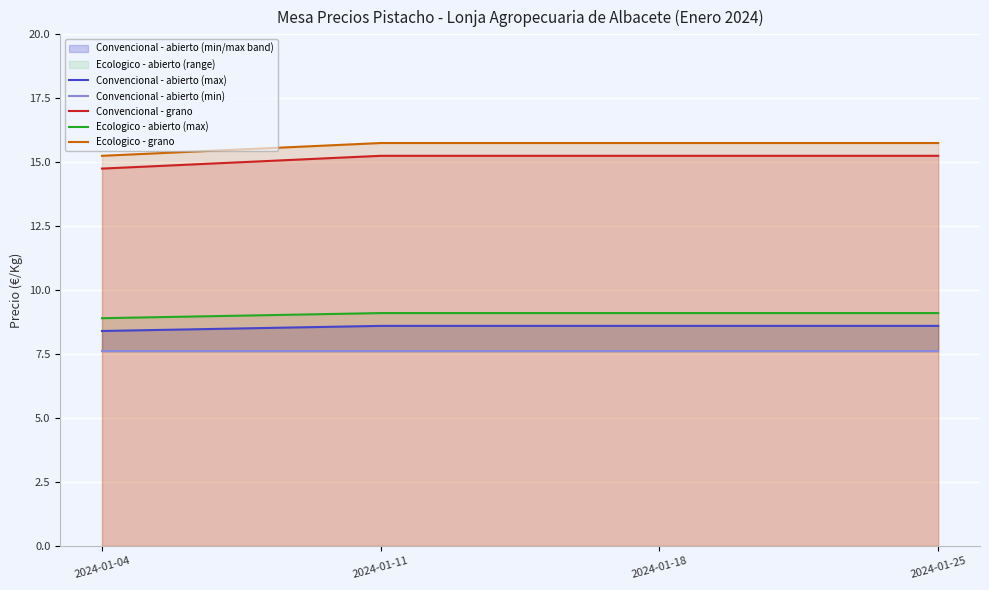

What is the sum of all Convencional - grano values?

60.5